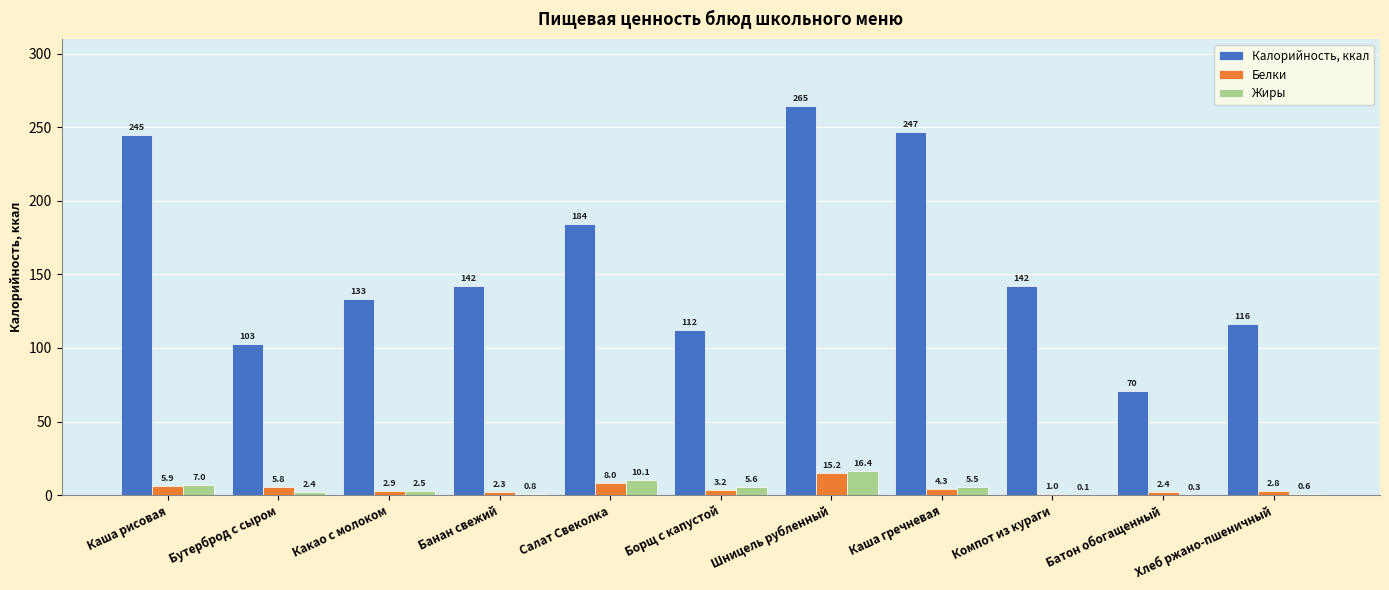

How many groups of bars are there?

11